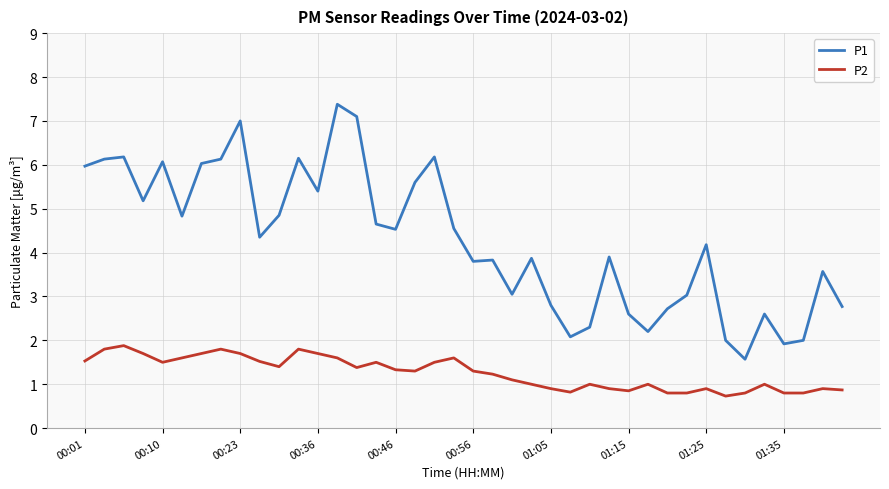

How many lines are shown in the chart?

2